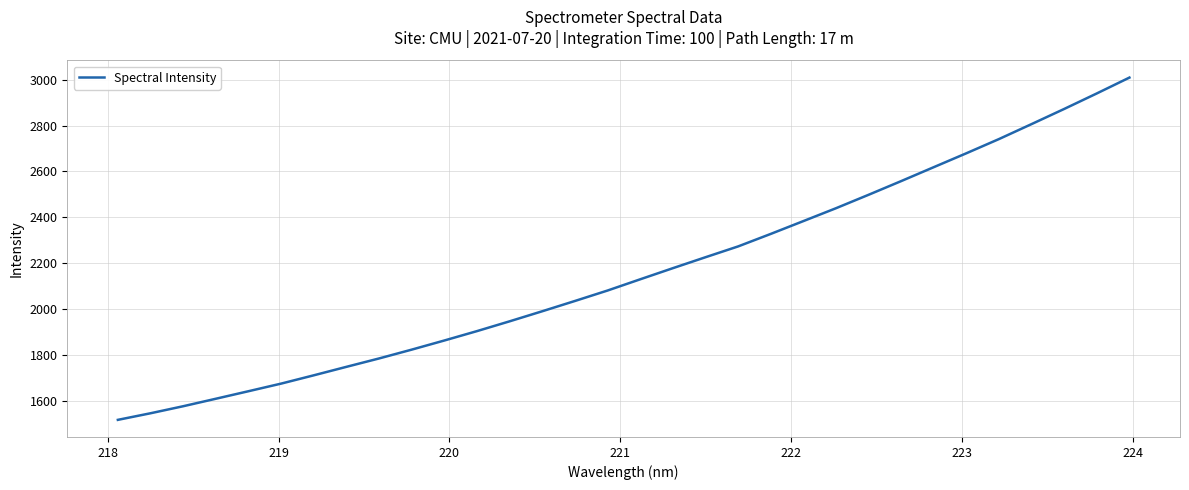

What is the difference between the maximum and minimum values?

1491.3